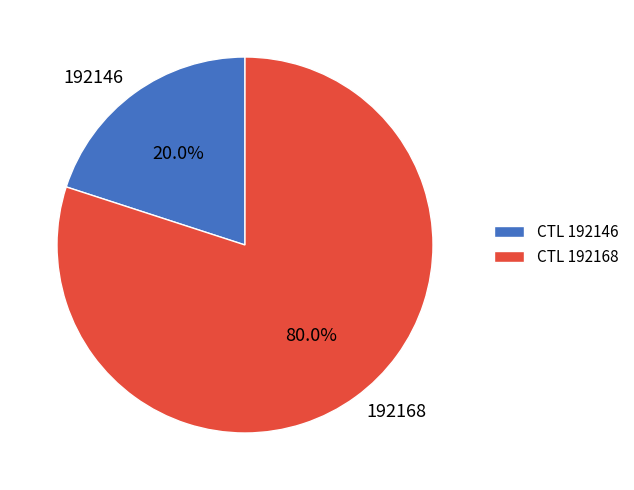

What is the majority slice?

192168